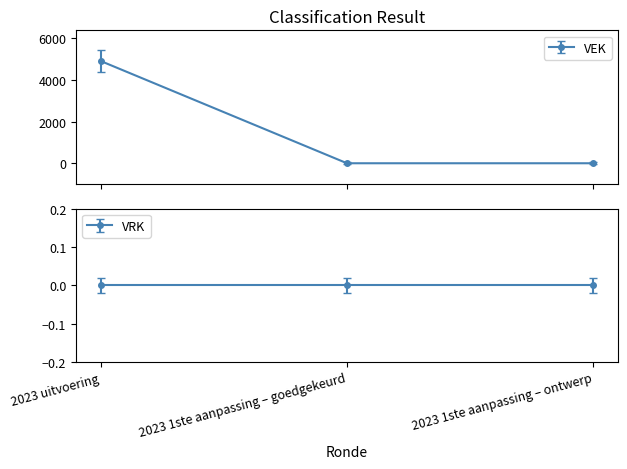

How many categories are shown in the chart?

3